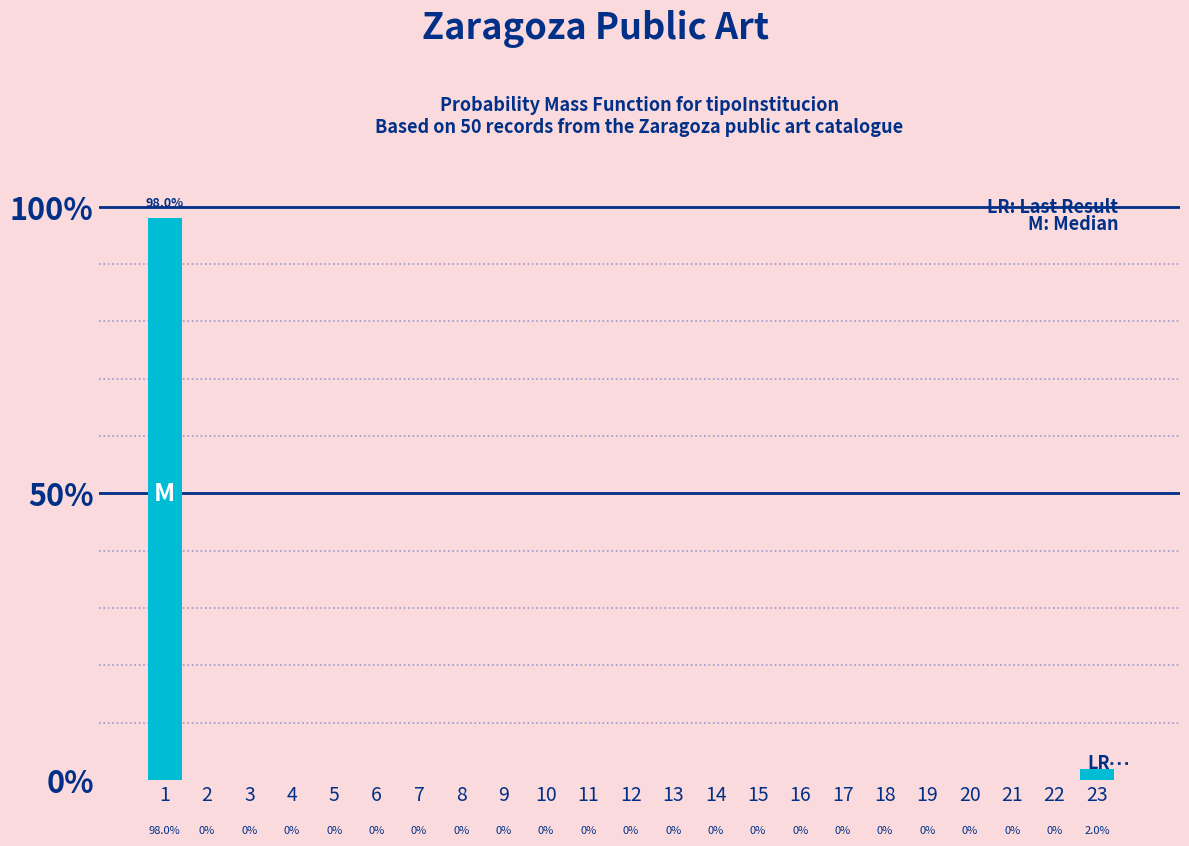

Reading left to right, extract all data points from this chart.

1=98	2=0	3=0	4=0	5=0	6=0	7=0	8=0	9=0	10=0	11=0	12=0	13=0	14=0	15=0	16=0	17=0	18=0	19=0	20=0	21=0	22=0	23=2